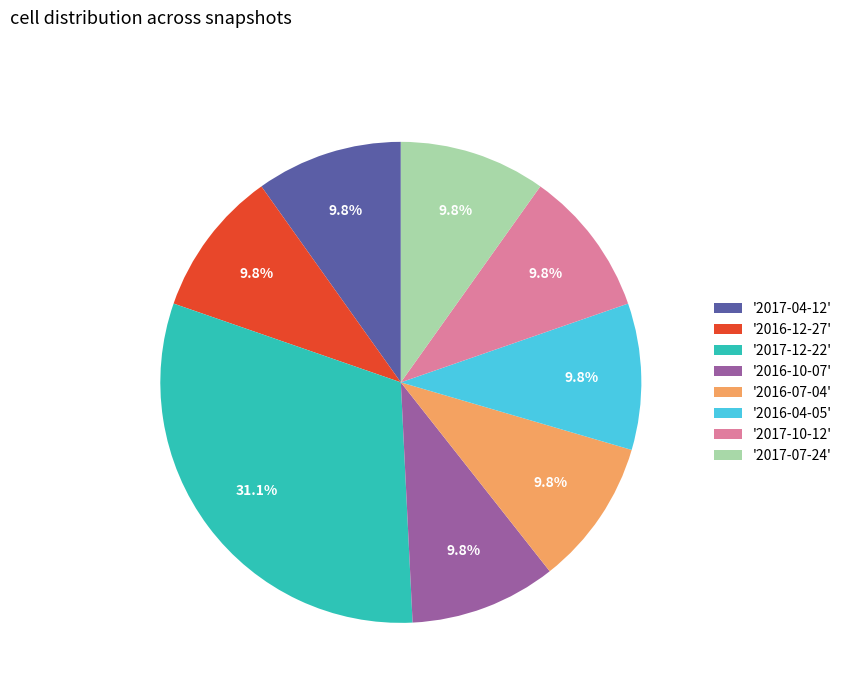

What is the largest slice in the pie chart?

'2017-12-22'